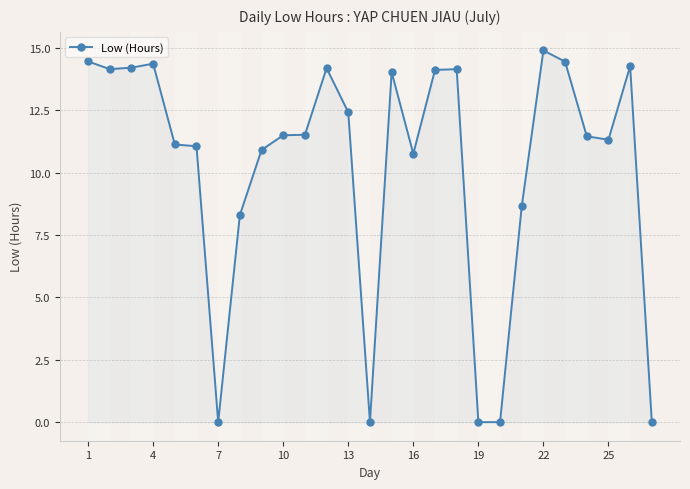

How many data points does each series have?

27